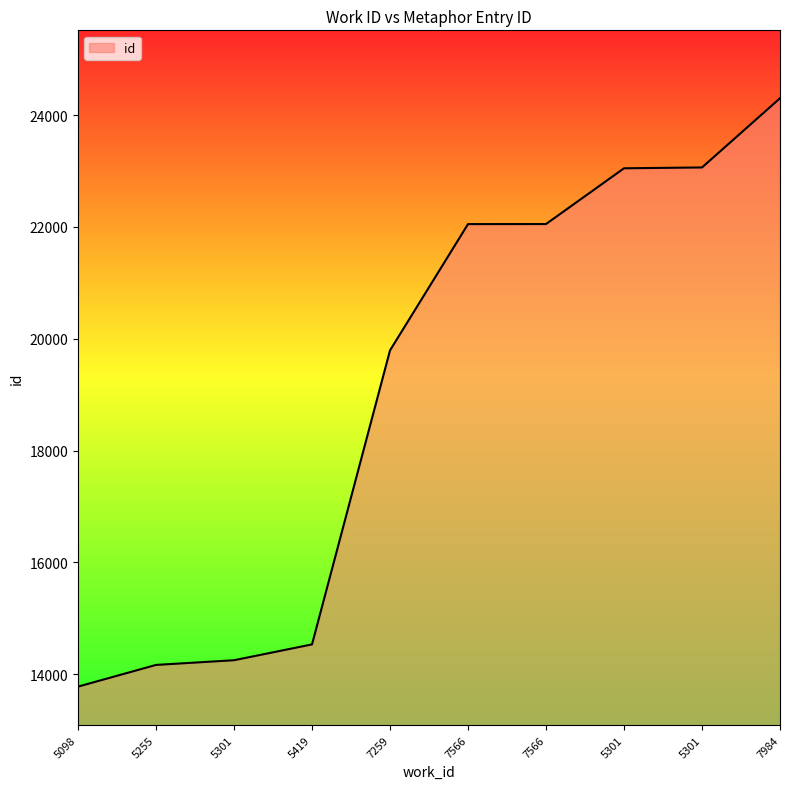

What is the average value?

19104